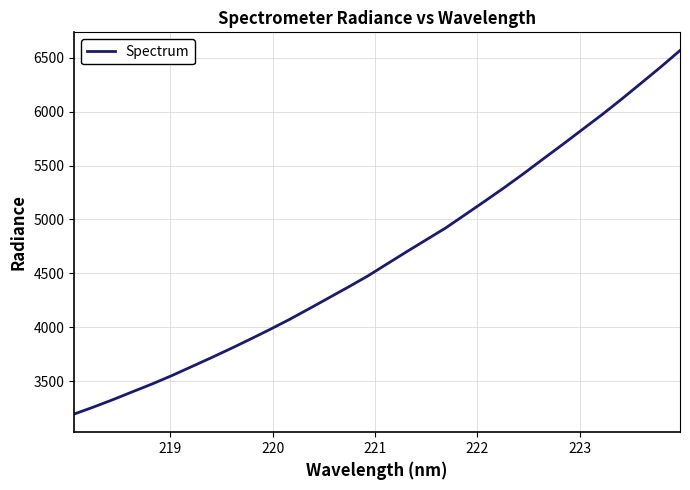

What is the minimum value shown in the chart?

3193.4